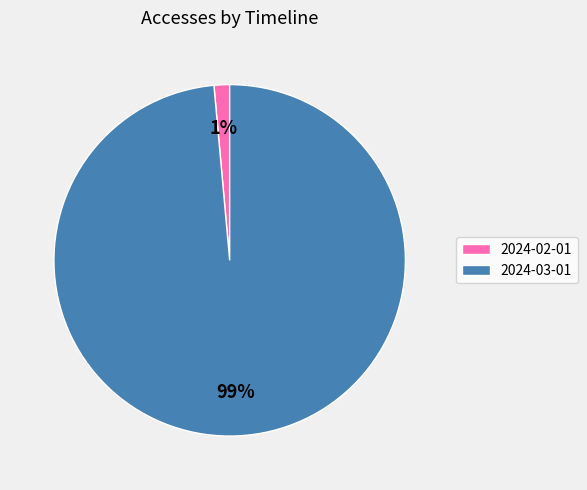

To the nearest percent, what is the combined percentage of 2024-02-01 and 2024-03-01?

100%